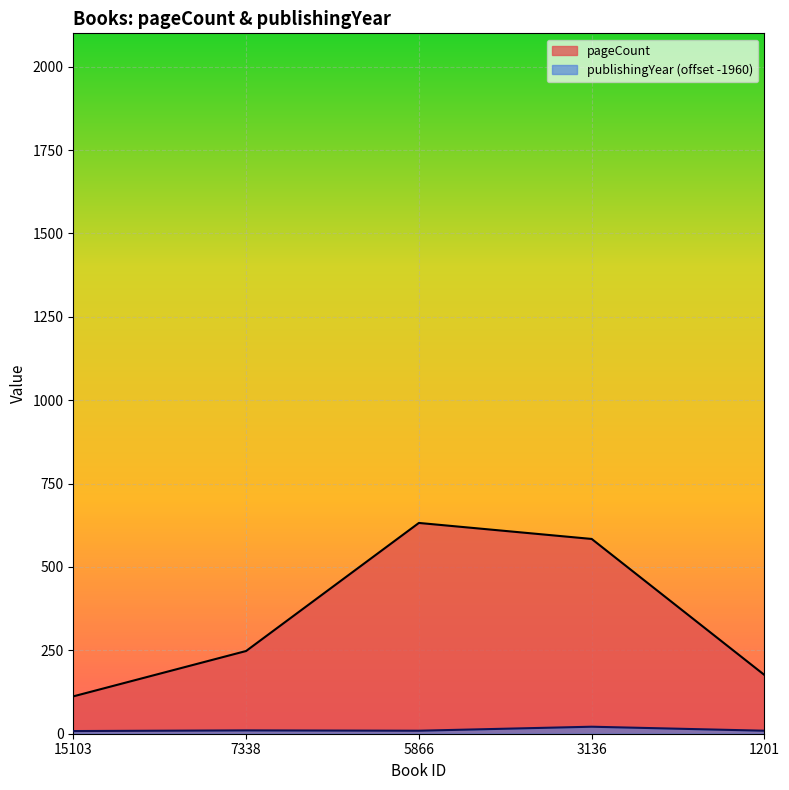

Does the chart display data point markers on the line(s)?

No